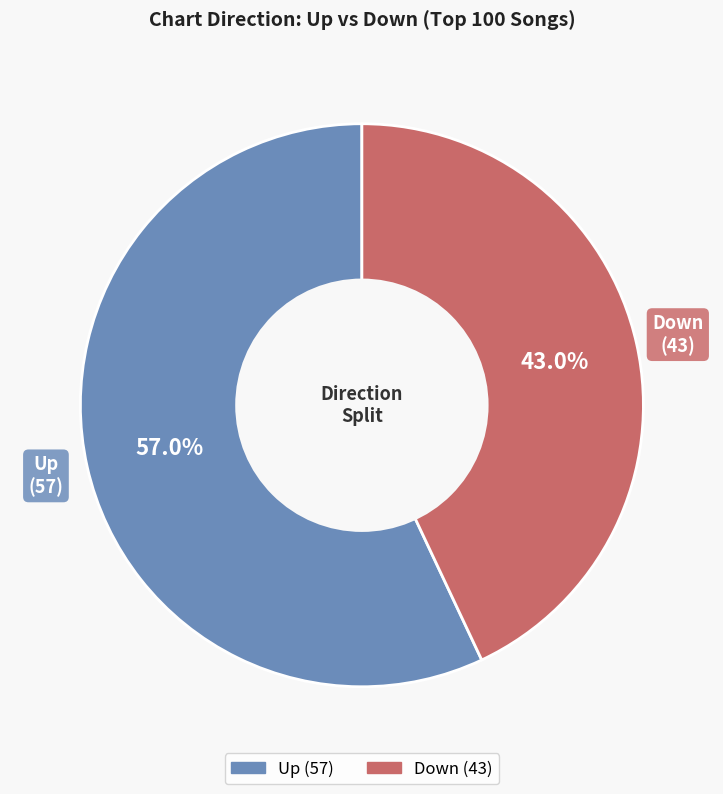

Is there a majority slice in this chart?

Yes